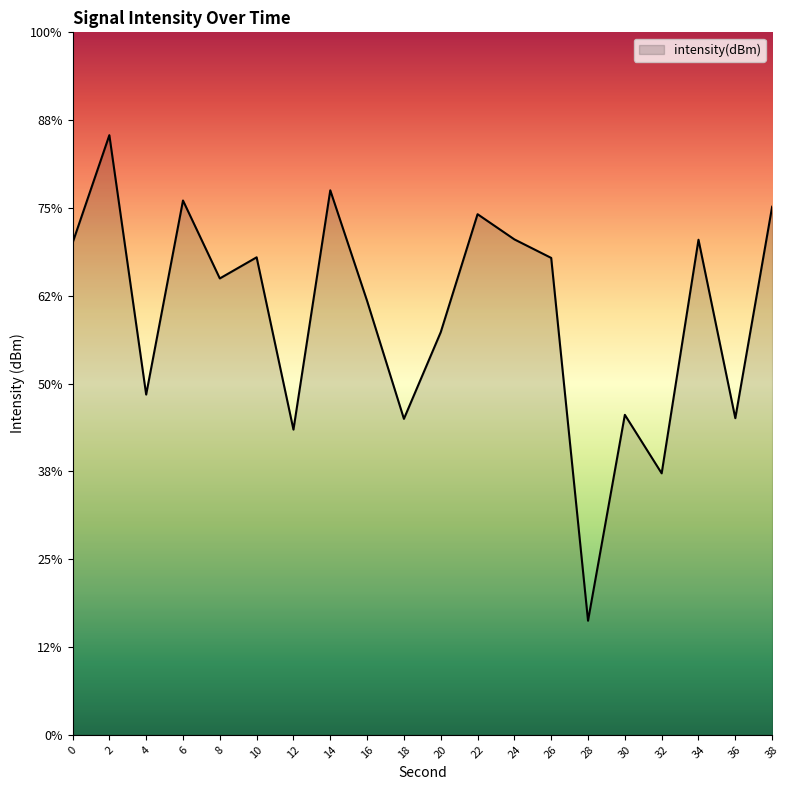

At which category does the chart reach its peak across all series?

2